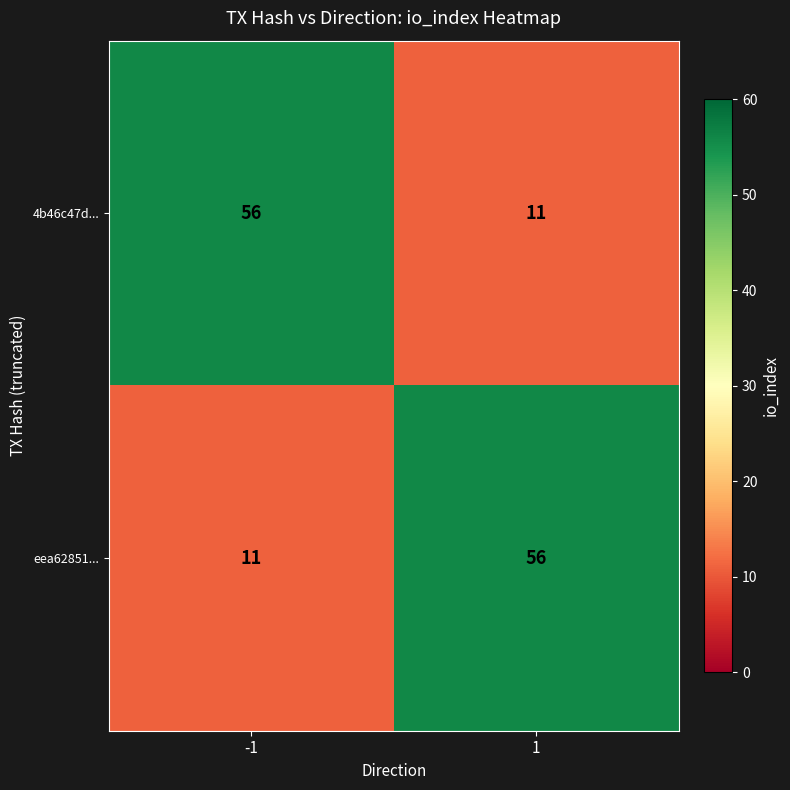

Reading right to left, list all the values displayed in this chart.

4b46c47d...: 11	56
eea62851...: 56	11